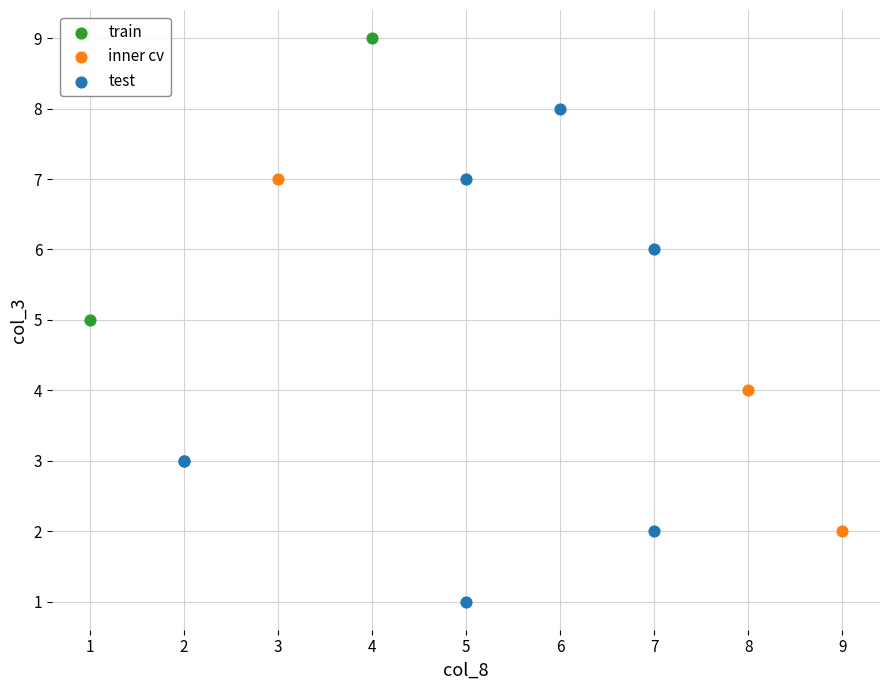

Which series has the widest spread of Y values?

test